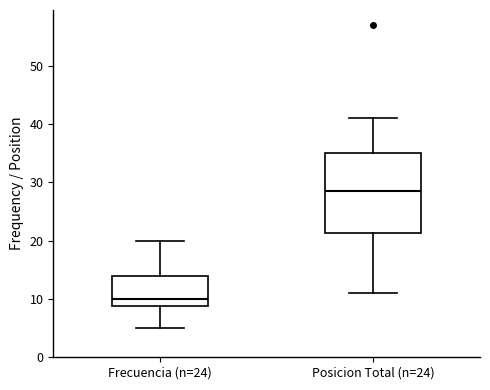

Which box has the lowest median line?

Frecuencia (n=24)